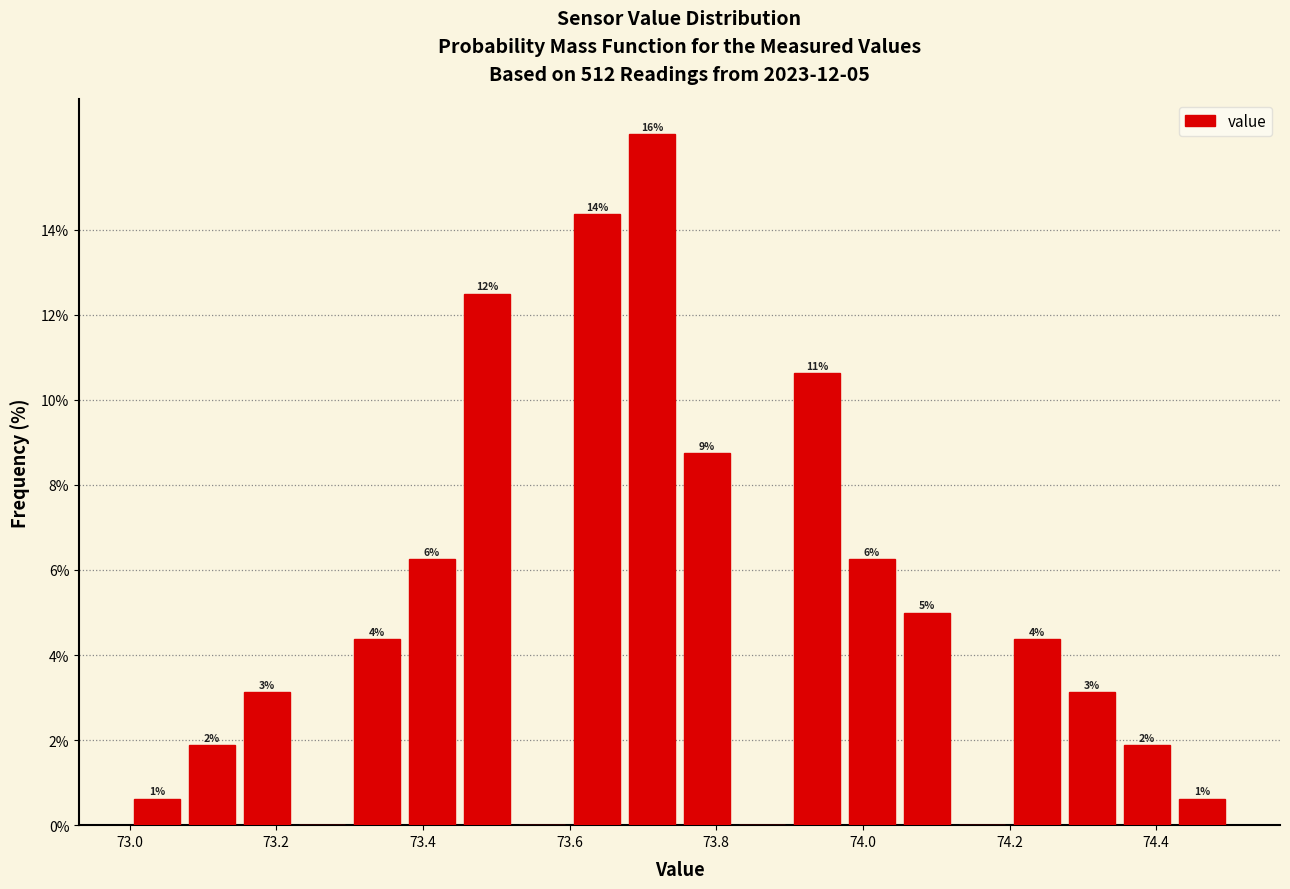

Around what value on the x-axis is the tallest bar? Give the approximate position of its centre, as read against the axis.

73.72